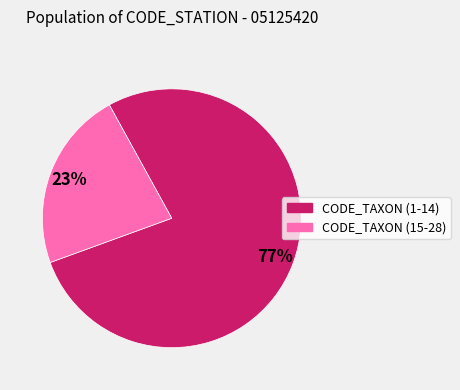

To the nearest percent, what is the average slice percentage?

50%